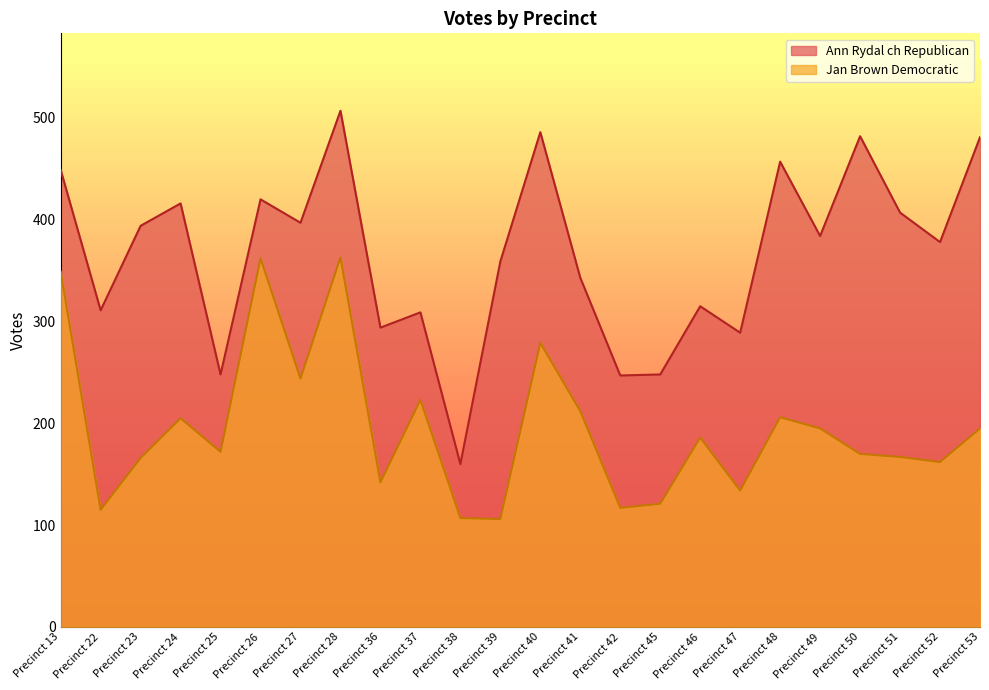

Read the Jan Brown Democratic value at Precinct 22.

115